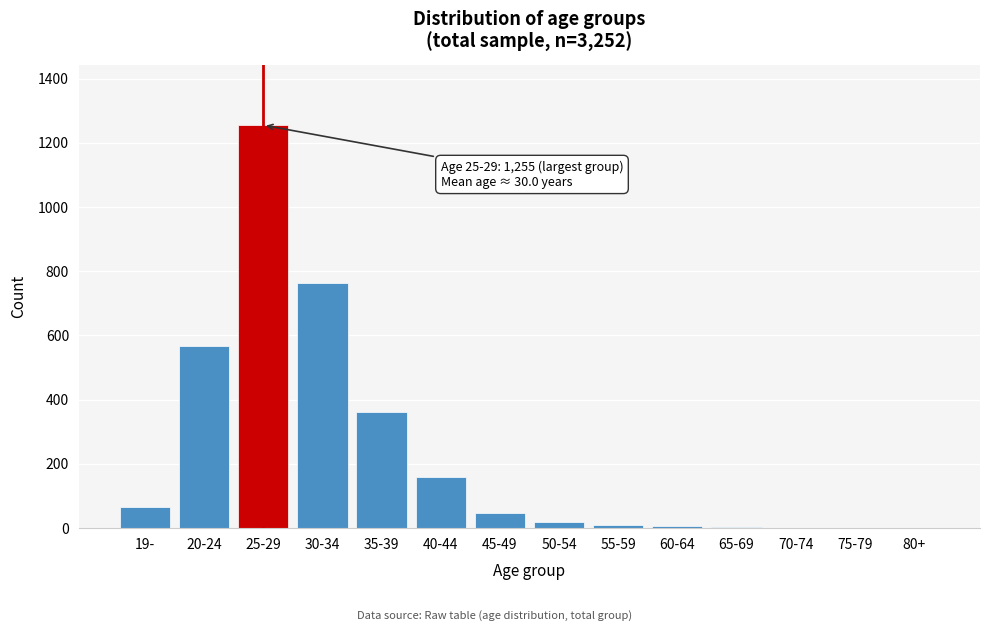

True or false: the data shows 8 at 55-59.

True